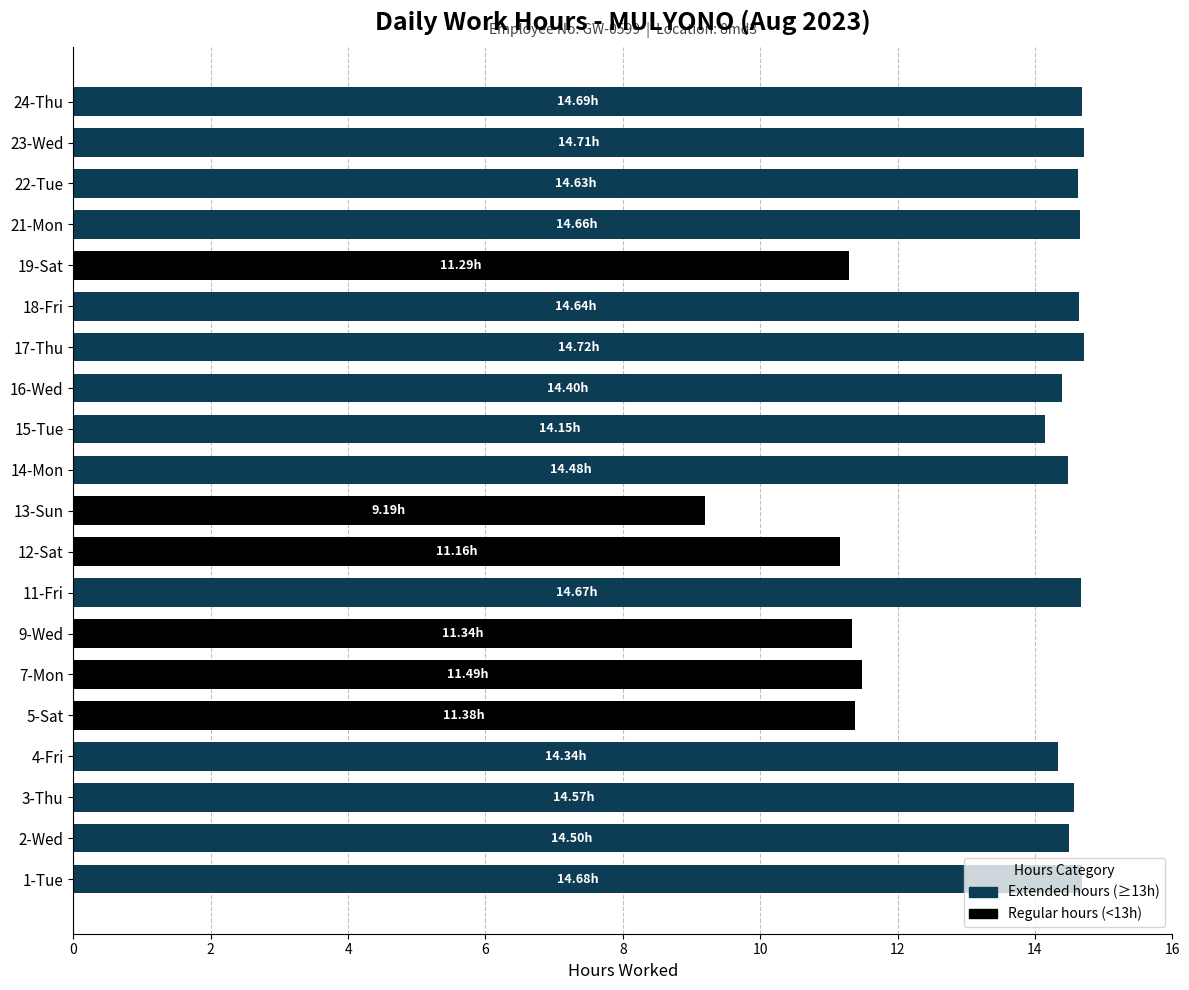

At which category does the chart reach its minimum across all series?

13-Sun